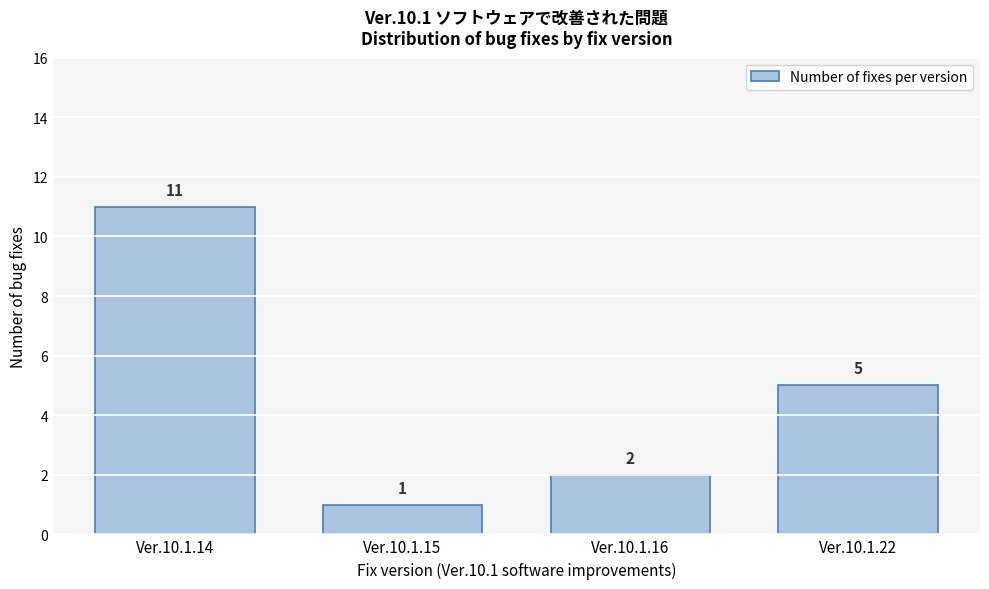

Reading right to left, what are all the values shown in this chart?

5	2	1	11